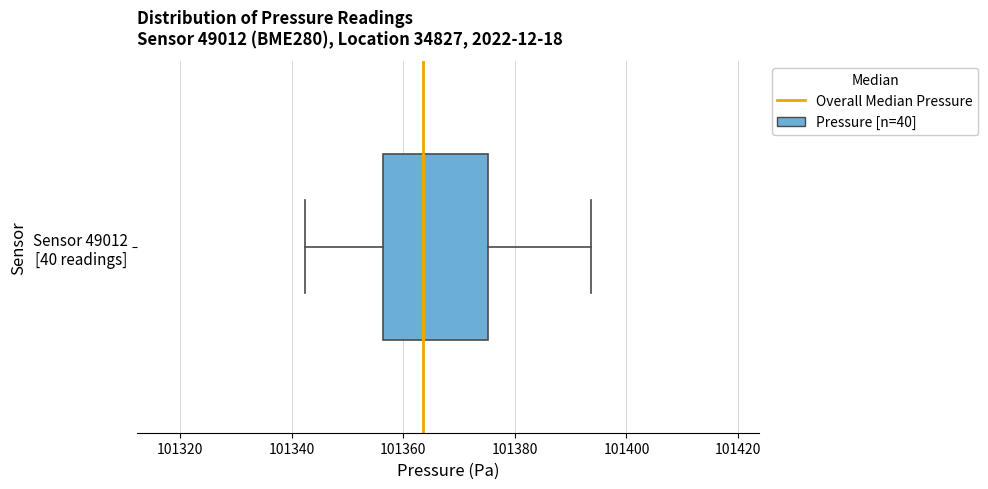

Read this box plot against the x-axis: the position of the median line, the range covered by the box, and the ends of both whiskers. The values are not printed on the chart, so give them approximately, as read against the axis.

median 101364, box 101356 to 101376, whiskers 101342 to 101394